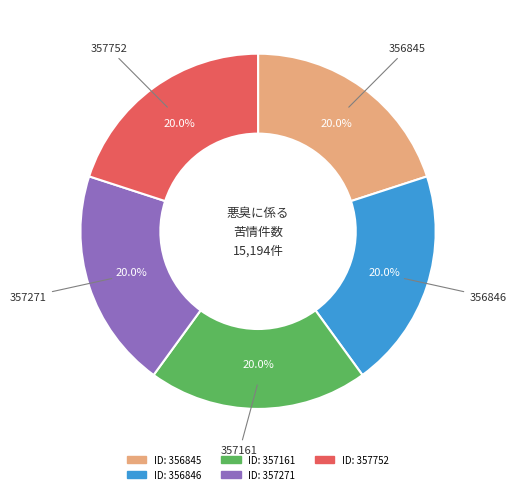

Is there any slice that represents more than half of the pie?

No